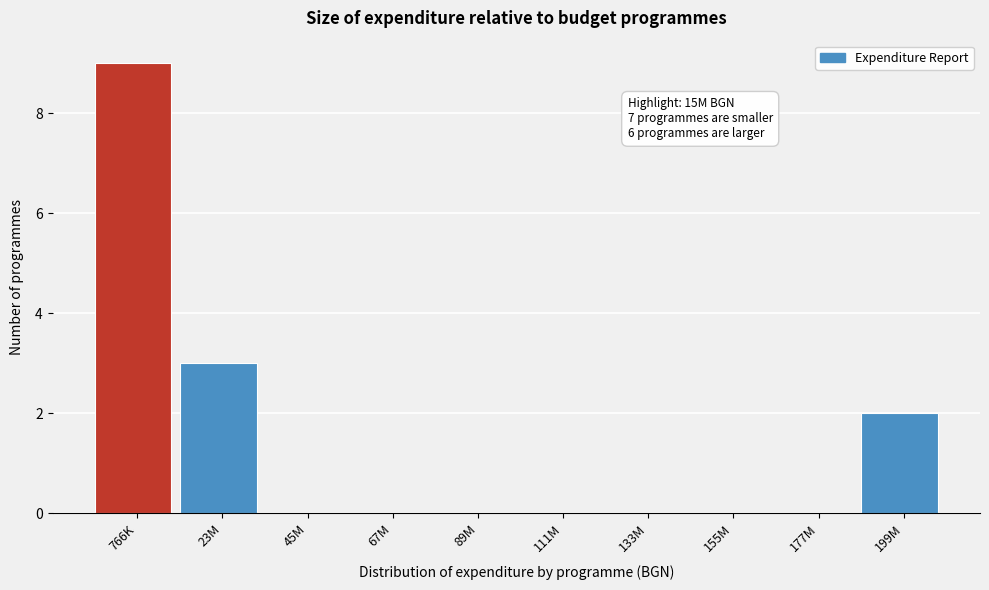

Reading left to right, extract all data points from this chart.

766K=9	23M=3	45M=0	67M=0	89M=0	111M=0	133M=0	155M=0	177M=0	199M=2